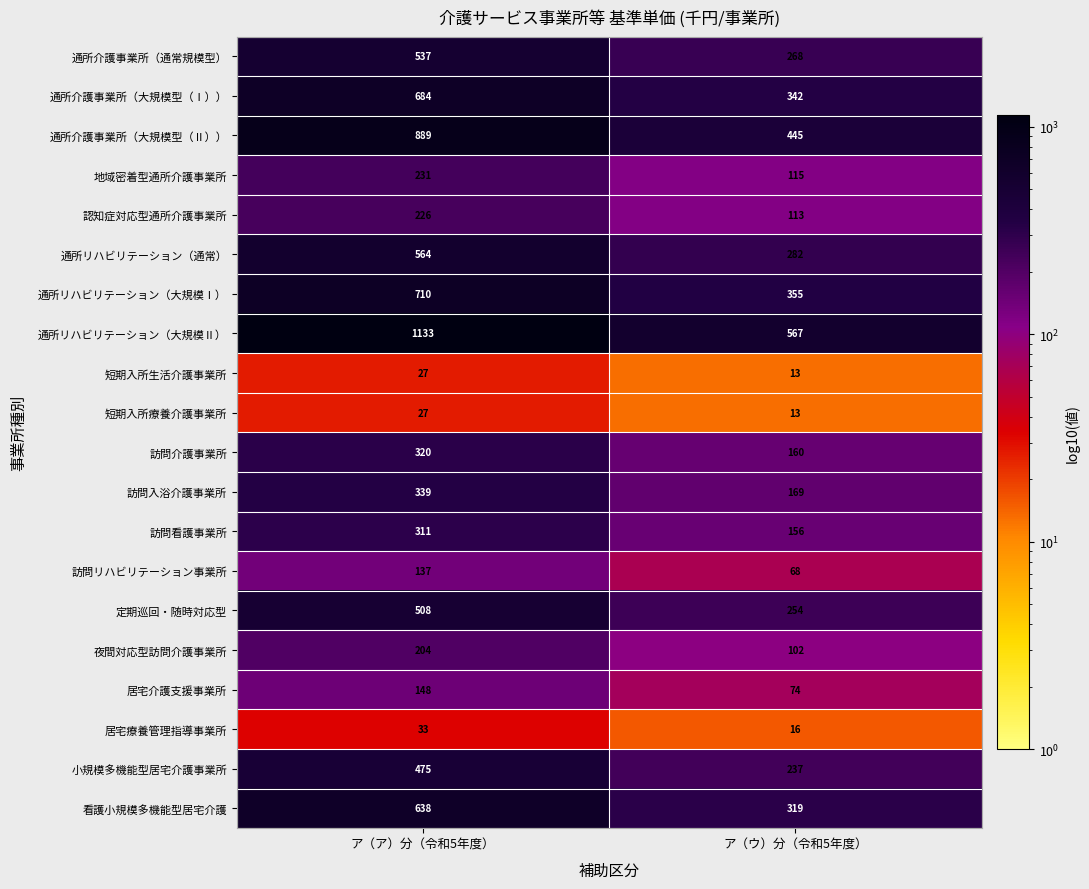

What is the total value across all series at ア（ア）分（令和5年度）?

8141